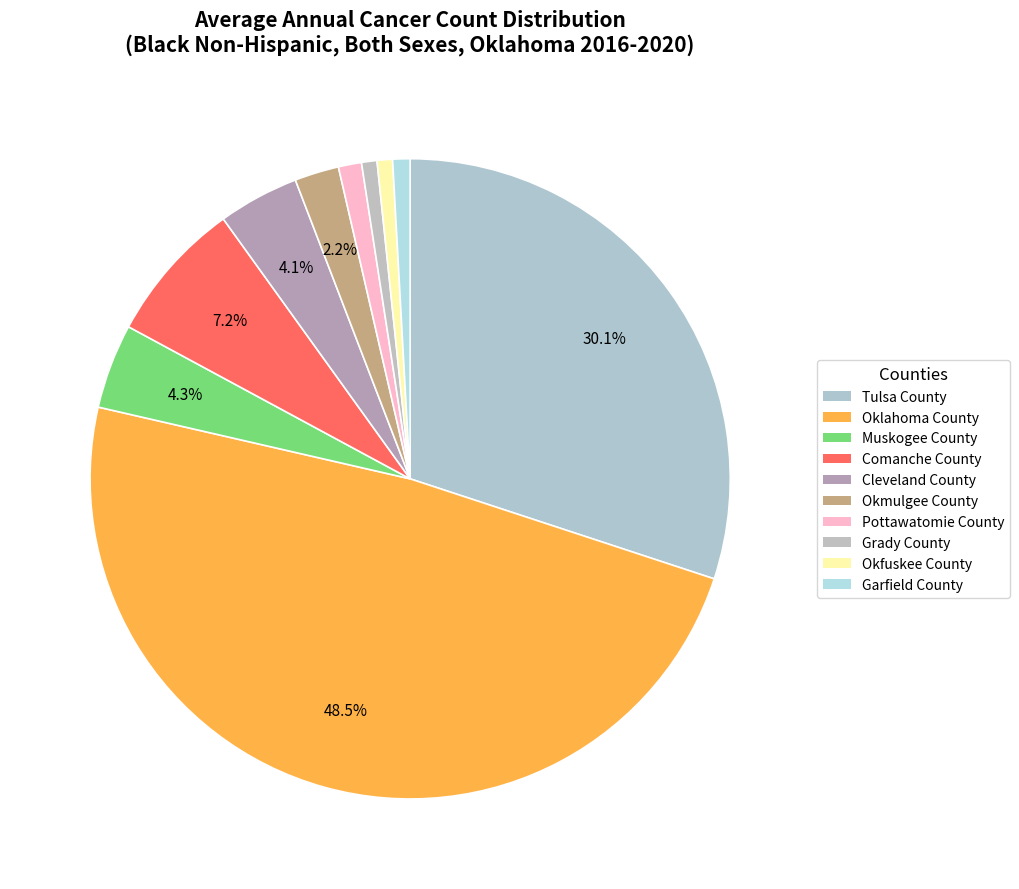

Is it true that Okfuskee County is 11% of the pie?

False